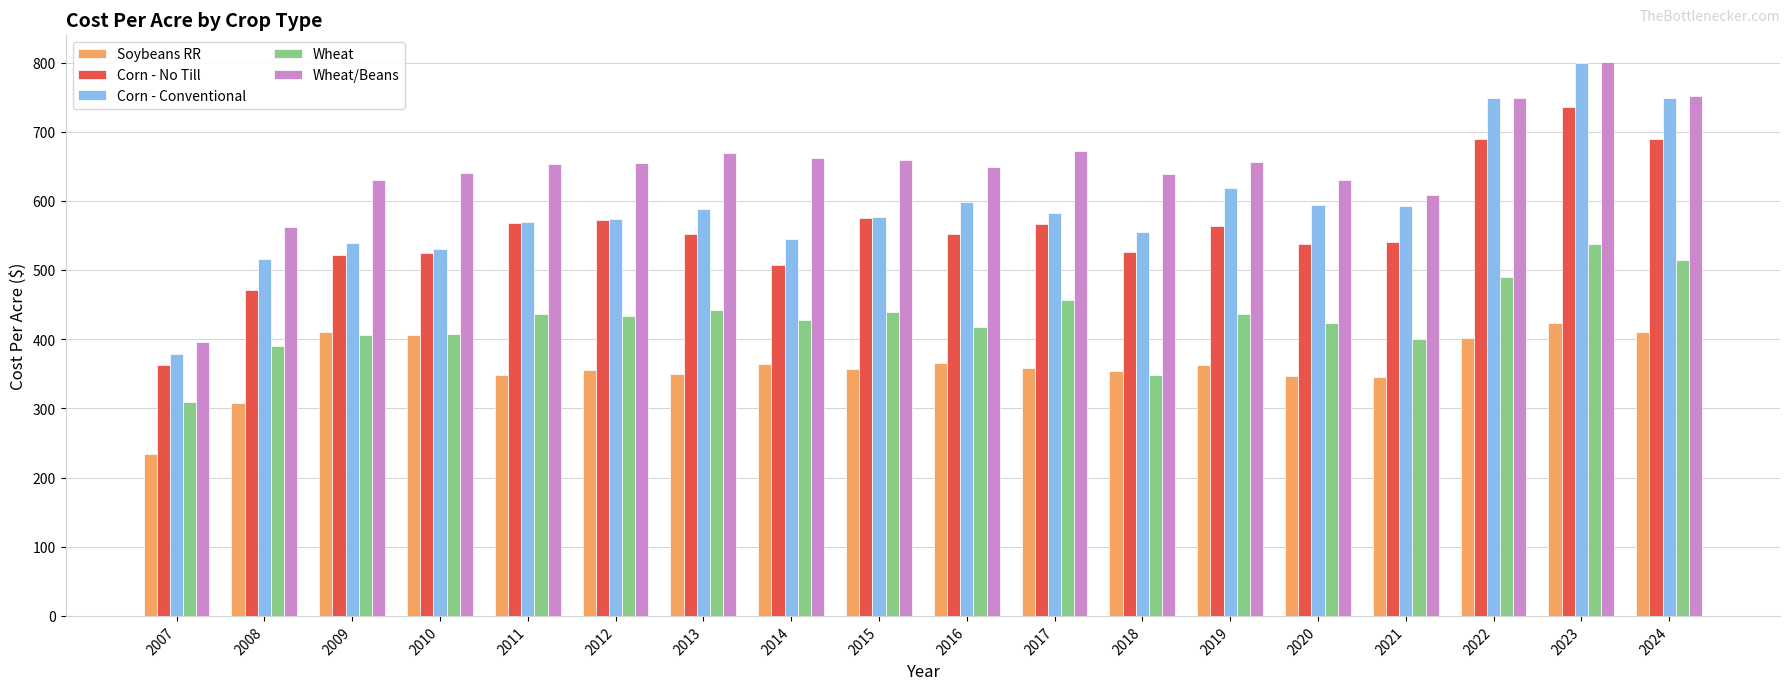

Which series has the largest range (max minus min)?

Corn - Conventional